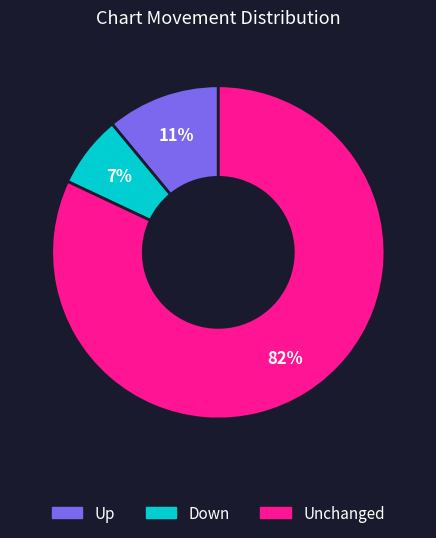

Does any single category account for the majority?

Yes